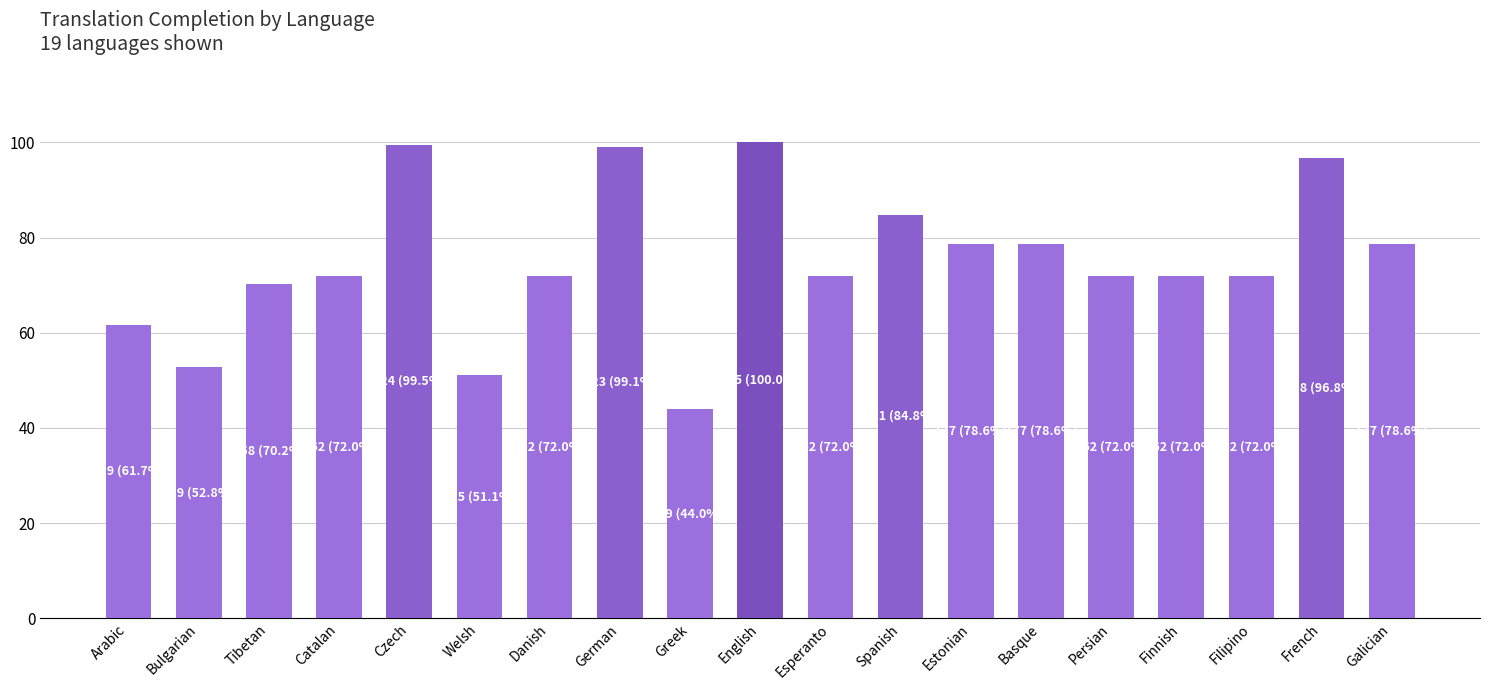

At which category does the chart reach its minimum across all series?

Greek